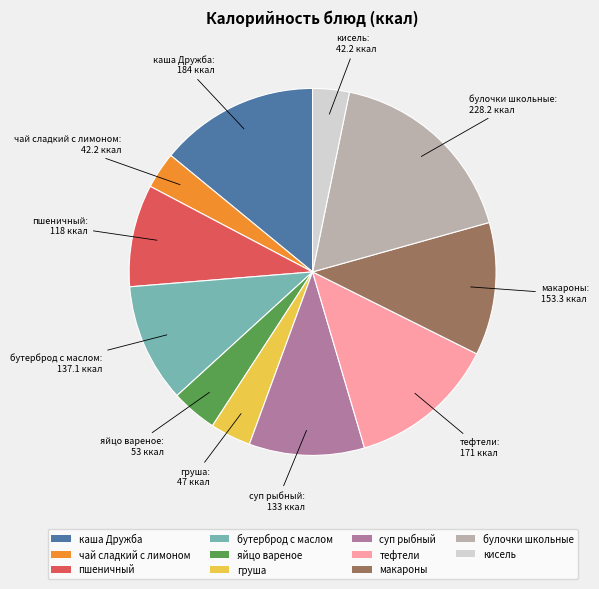

Combined, do тефтели and бутерброд с маслом account for over 50%?

No